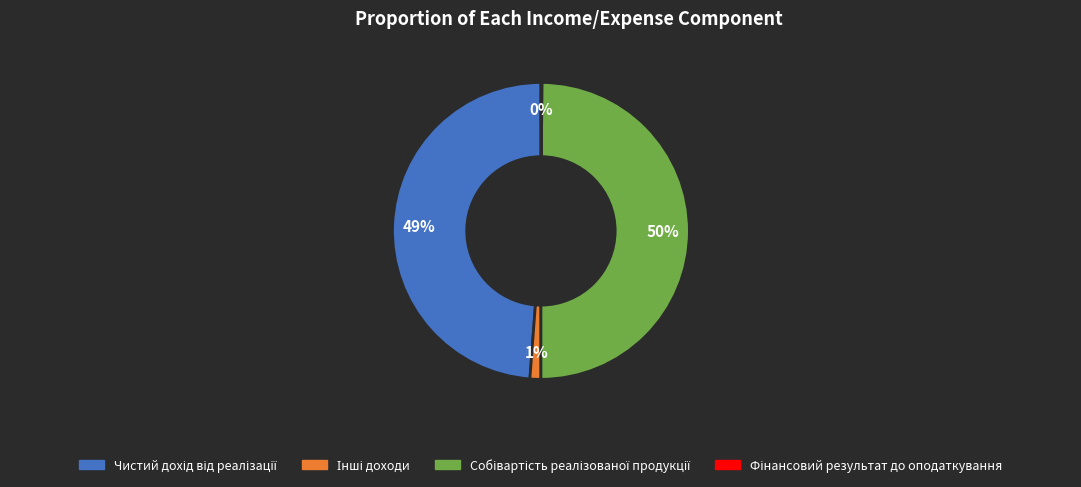

To the nearest percent, what is the difference between the largest and smallest slice percentages?

50%